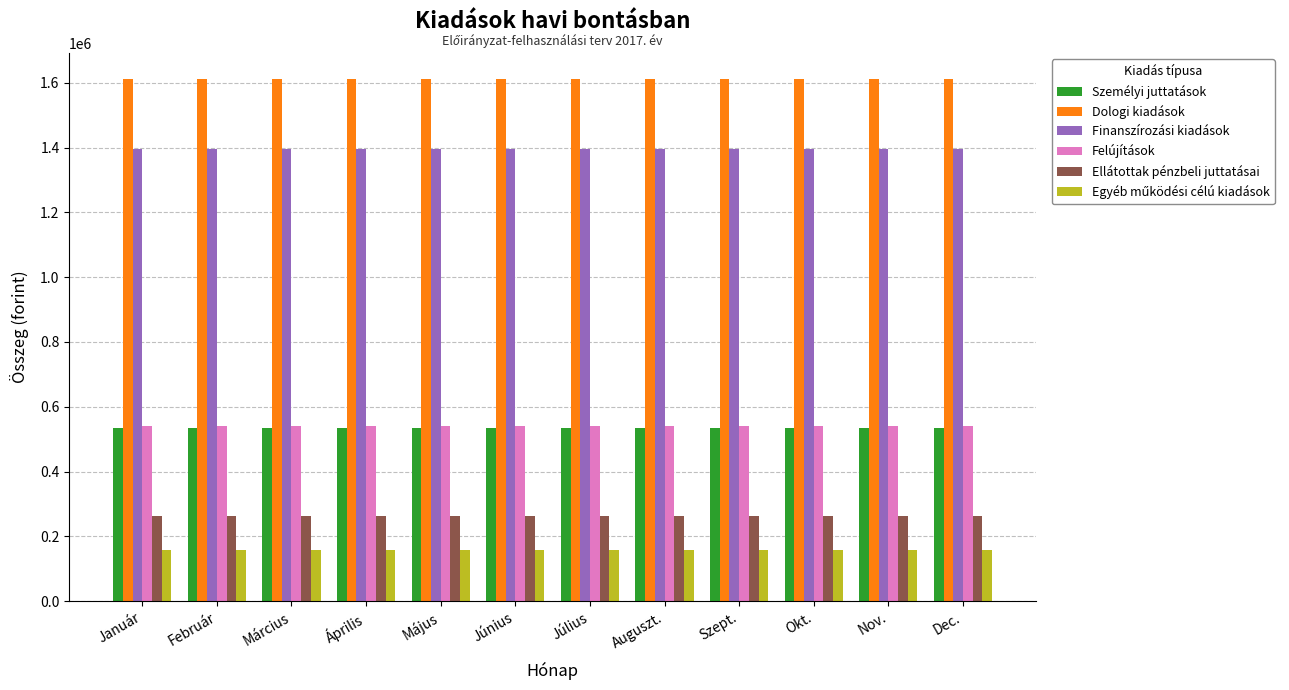

What is the sum of the Felújítások values at Auguszt. and Július?

1079834